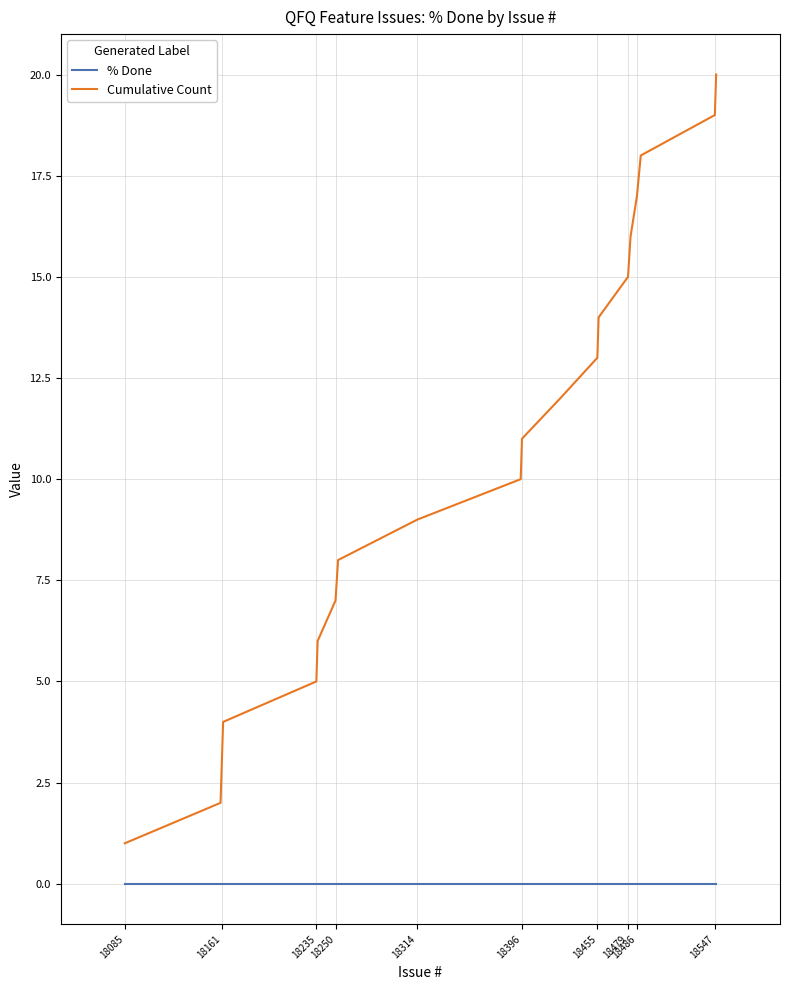

What are all the series names shown in the legend?

% Done, Cumulative Count